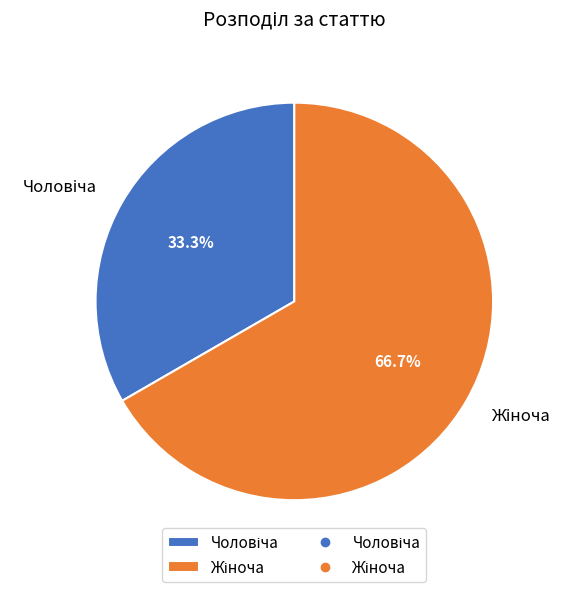

Does any single category account for the majority?

Yes